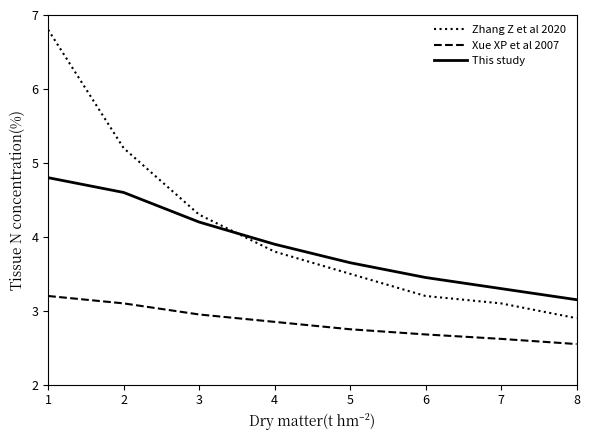

True or false: Zhang Z et al 2020 has a value of 3.8 at 4.

True